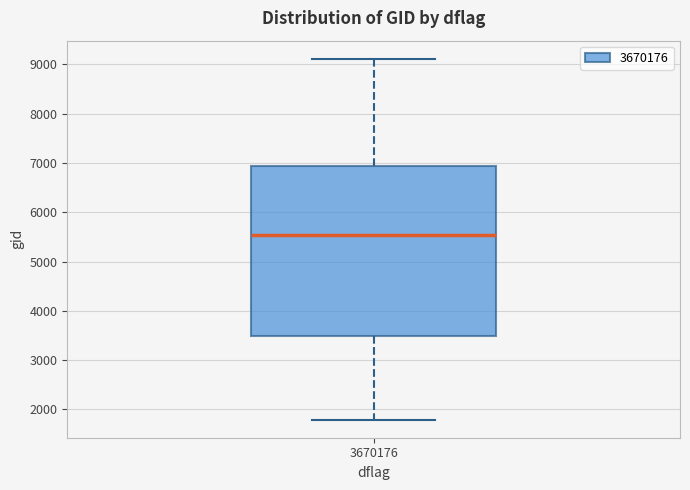

Read this box plot against the y-axis: the position of the median line, the range covered by the box, and the ends of both whiskers. The values are not printed on the chart, so give them approximately, as read against the axis.

median 5500, box 3500 to 6900, whiskers 1800 to 9100